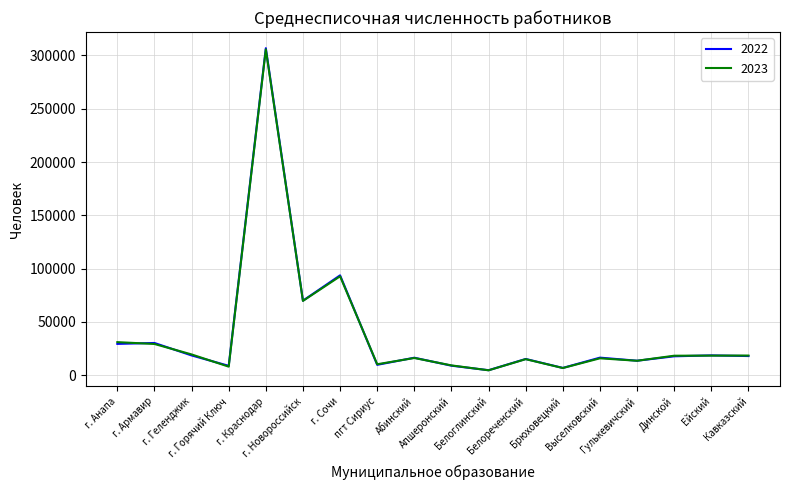

At which category is the sum across all series the highest?

г. Краснодар